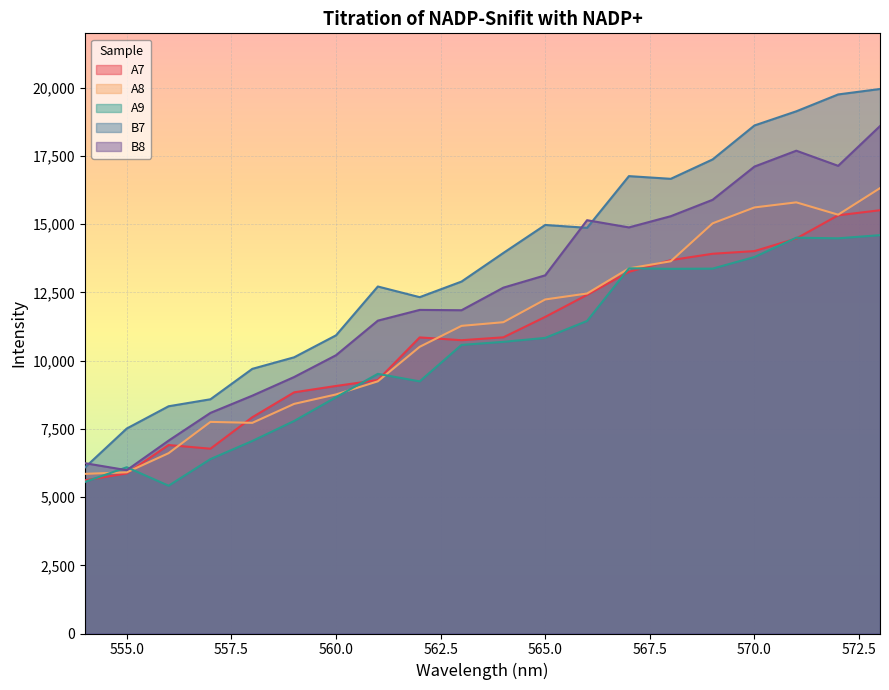

How many lines are shown in the chart?

5